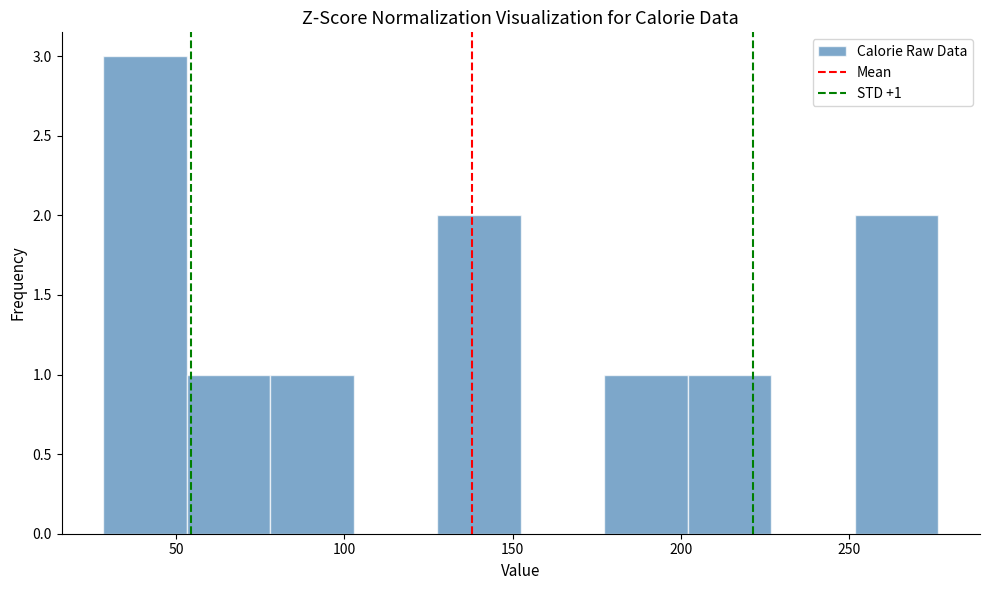

Which range on the x-axis has the tallest bar?

30 to 55